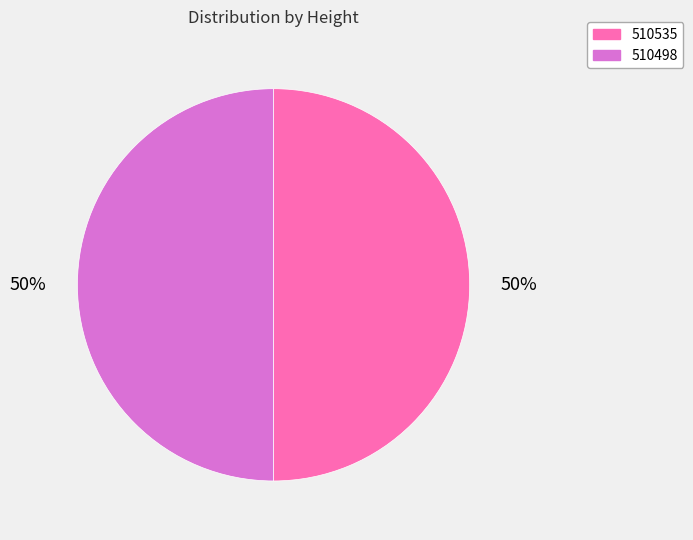

To the nearest percent, what is the average slice percentage?

50%